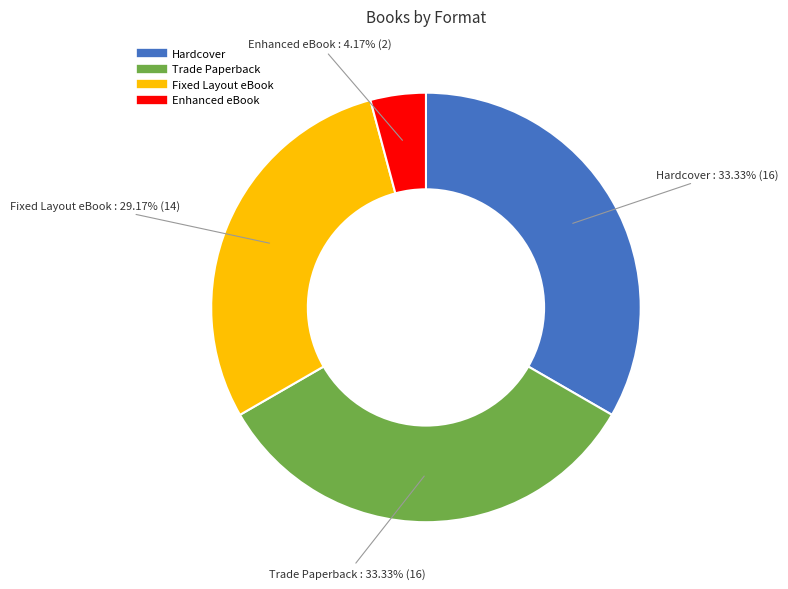

To the nearest percent, what is the average slice percentage?

25%